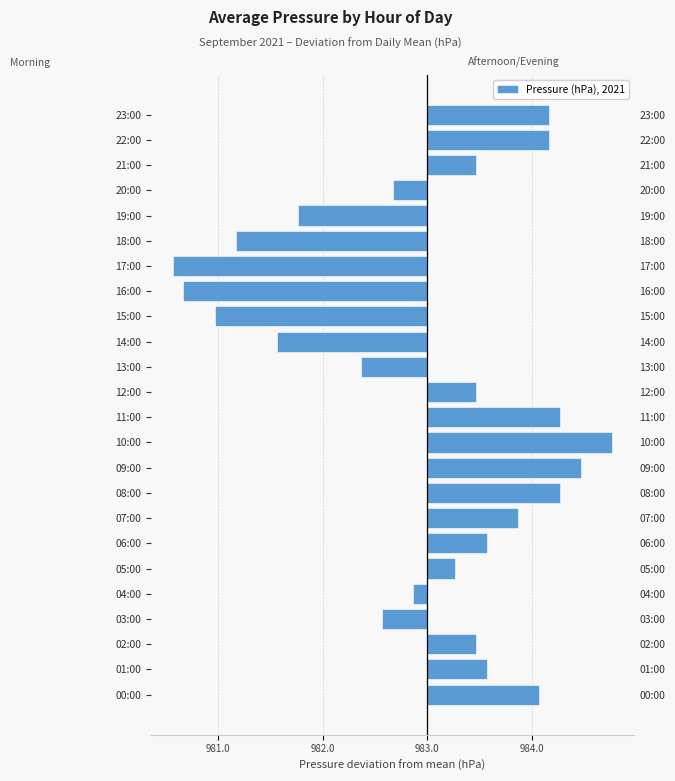

What is the value of the 10th bar from the left?

1.5